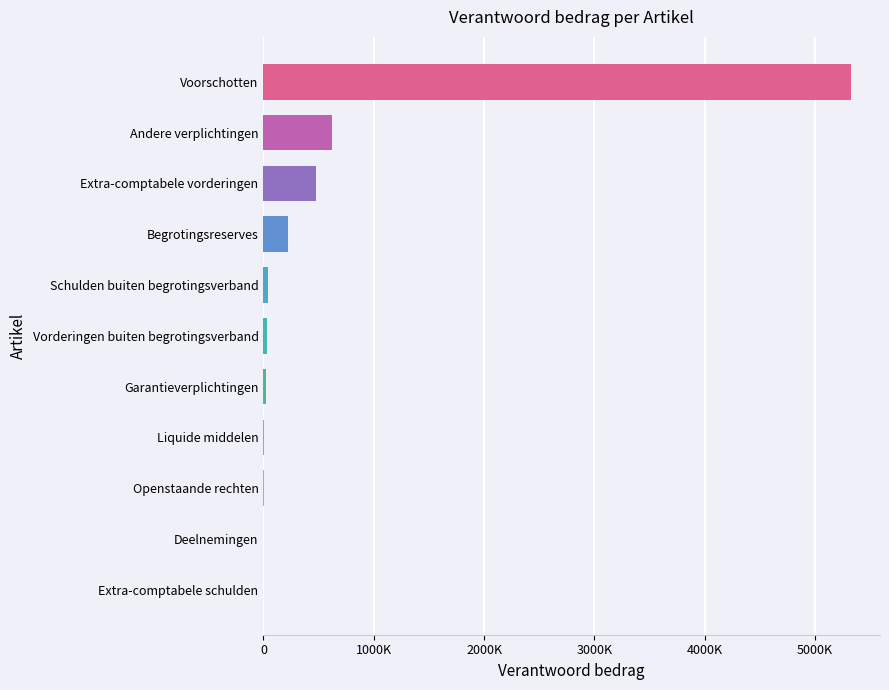

What is the greatest value displayed?

5322268